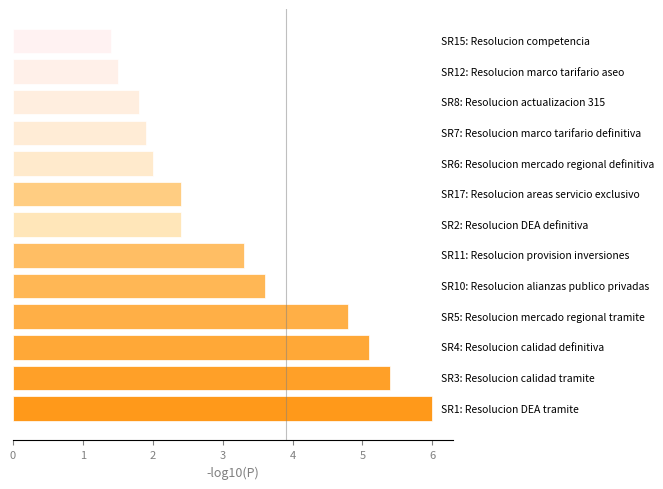

What is the minimum value shown in the chart?

1.4